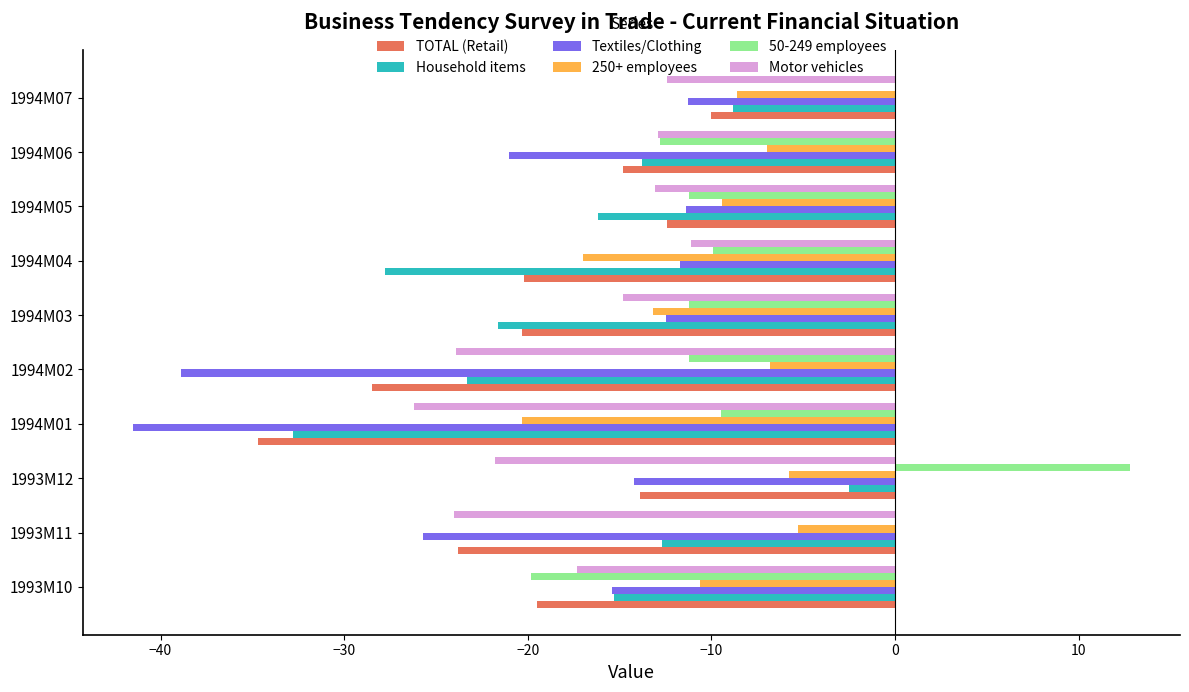

What is the sum of the 50-249 employees values at 1993M12 and 1994M04?

2.9